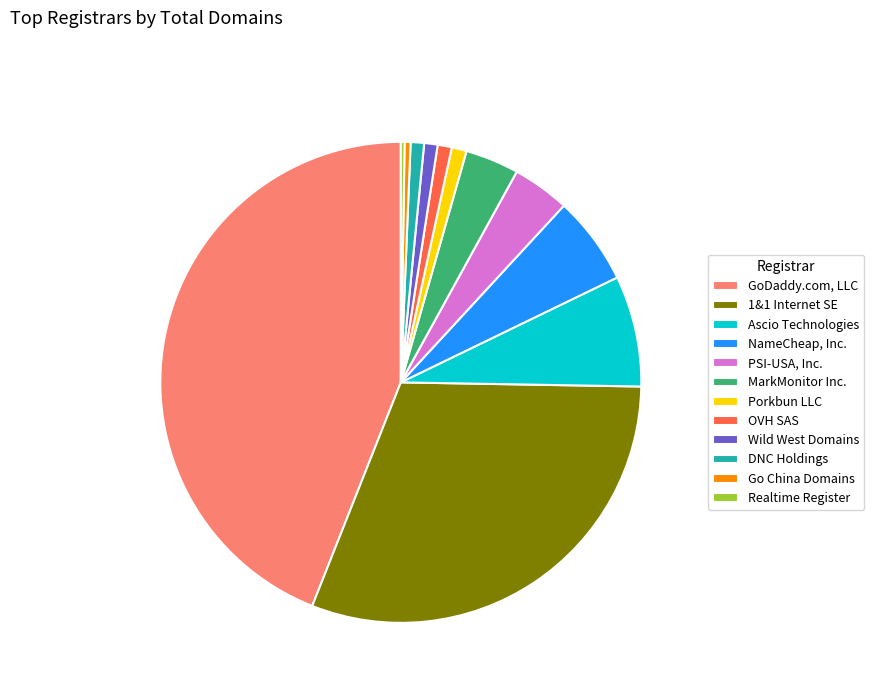

True or false: NameCheap, Inc. accounts for 21% of the total.

False